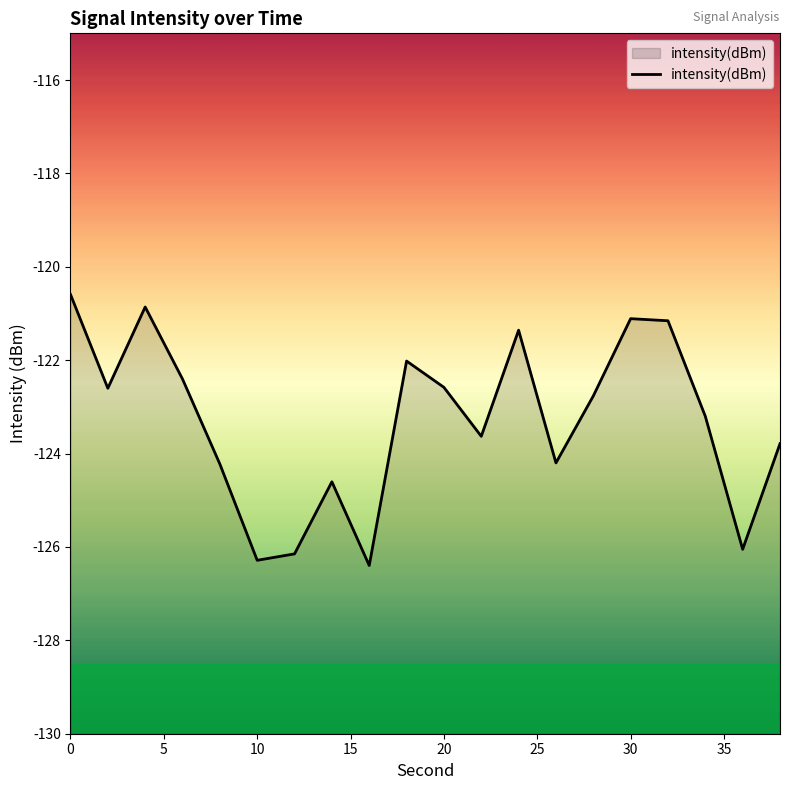

What is the minimum value shown in the chart?

-126.4